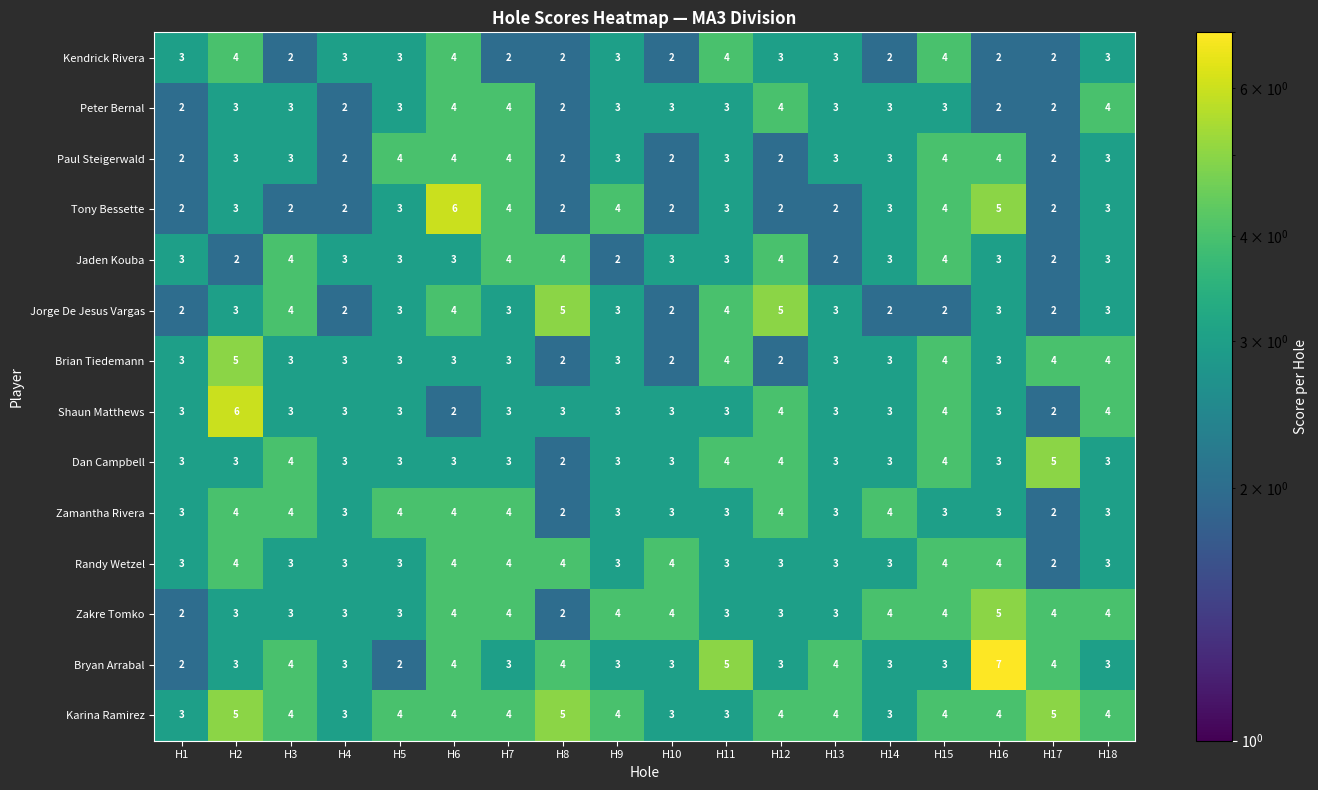

Which label corresponds to the largest value in the chart?

H16